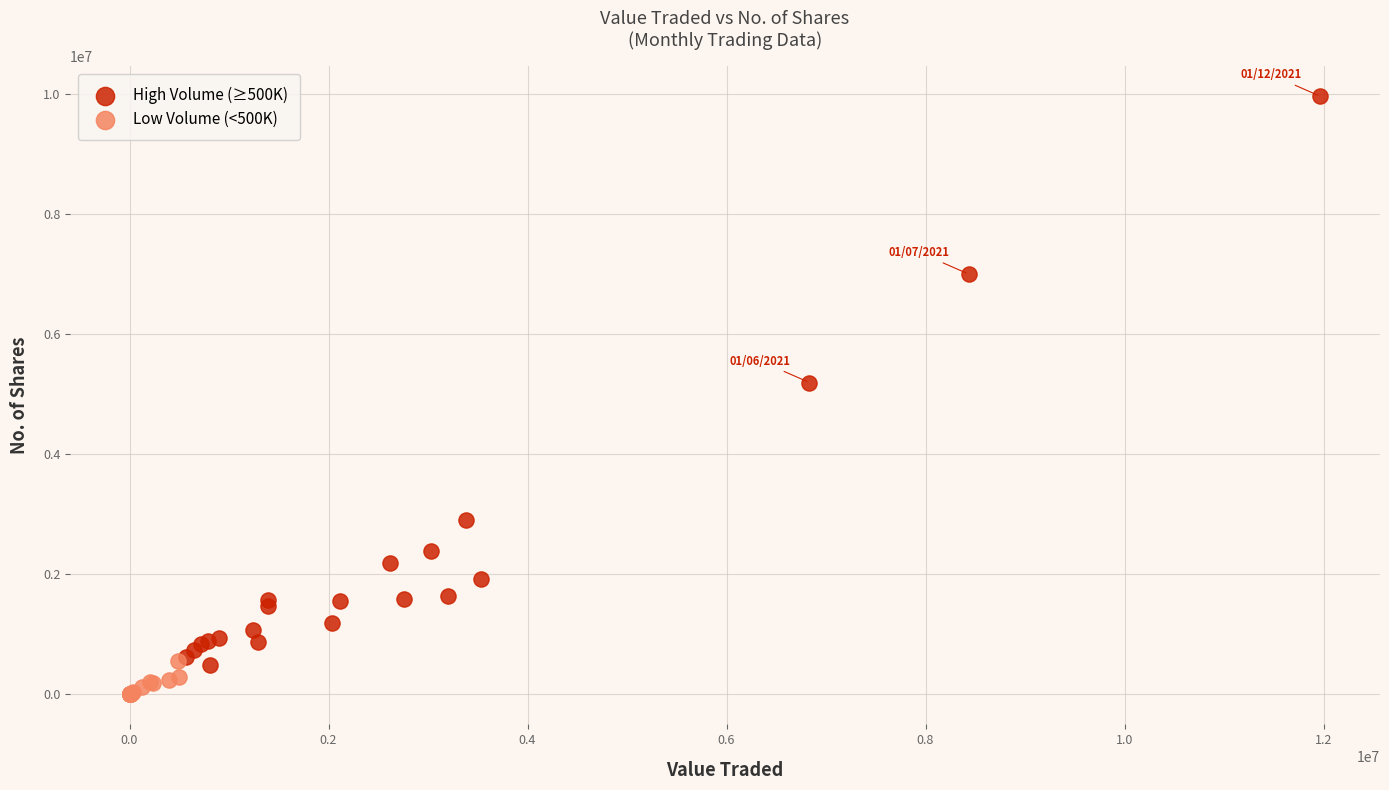

Which series reaches the minimum Y coordinate?

Low Volume (<500K)